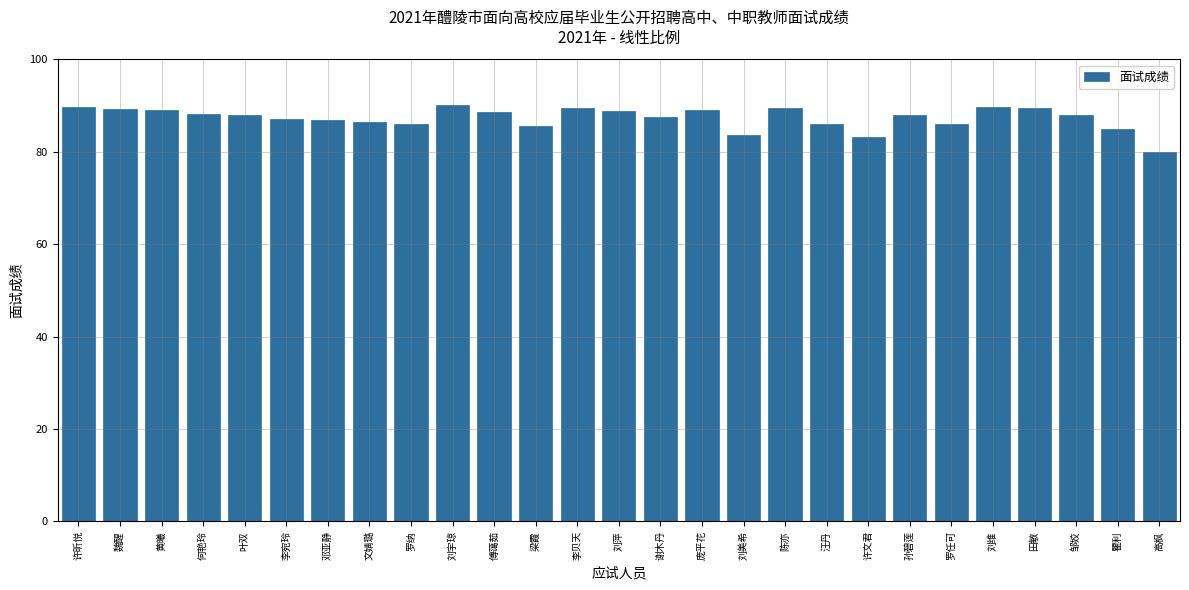

The value at 邓亚静 is 48.5. True or false?

False